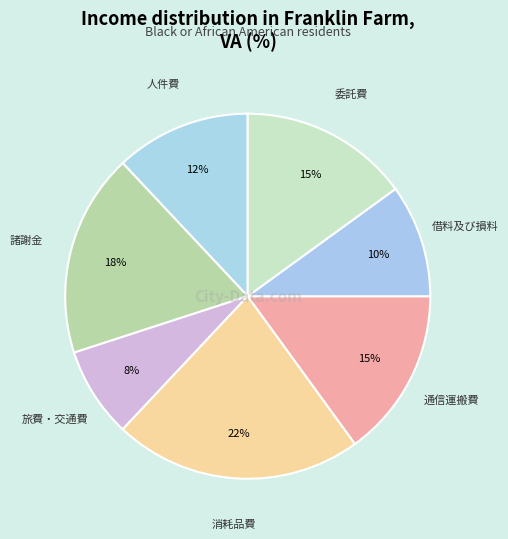

How many segments does this pie chart have?

7